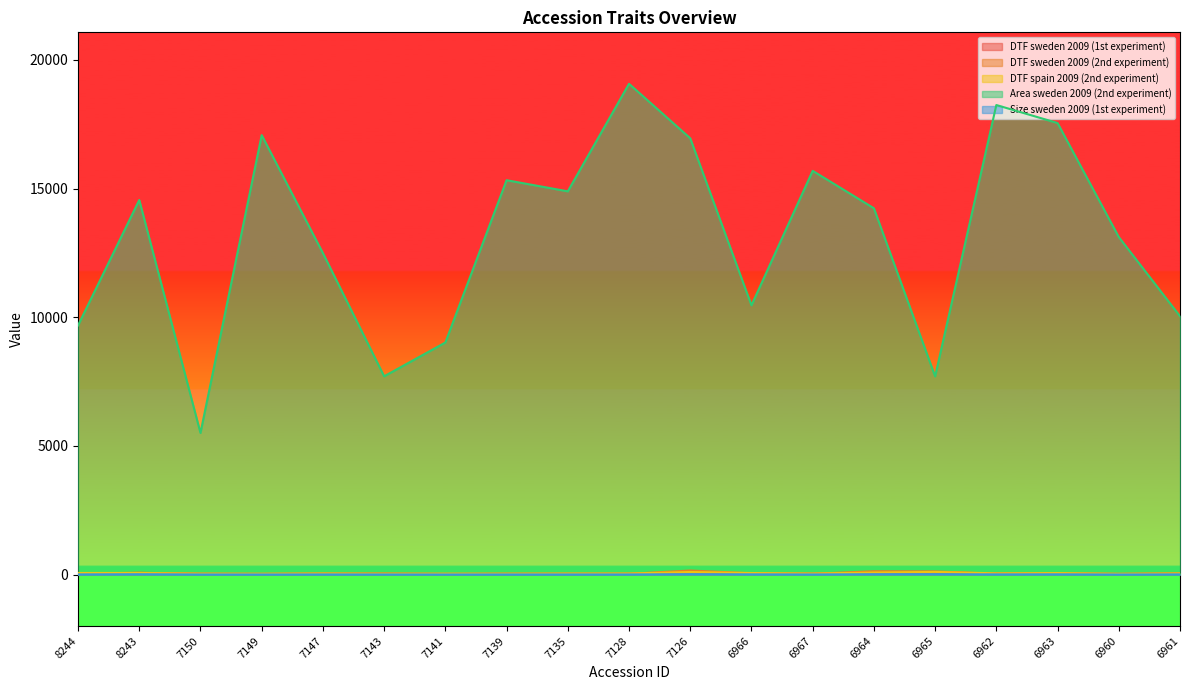

What is the highest value of the Size sweden 2009 (1st experiment) series?

13.5